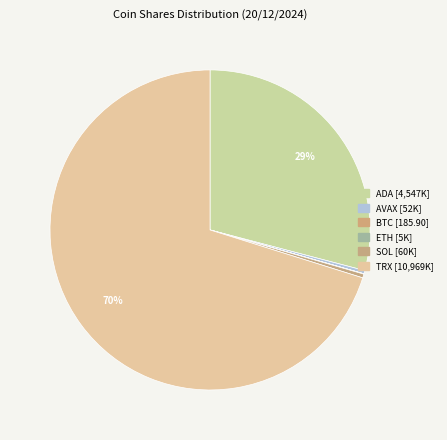

Is the sum of ETH and TRX greater than half?

Yes